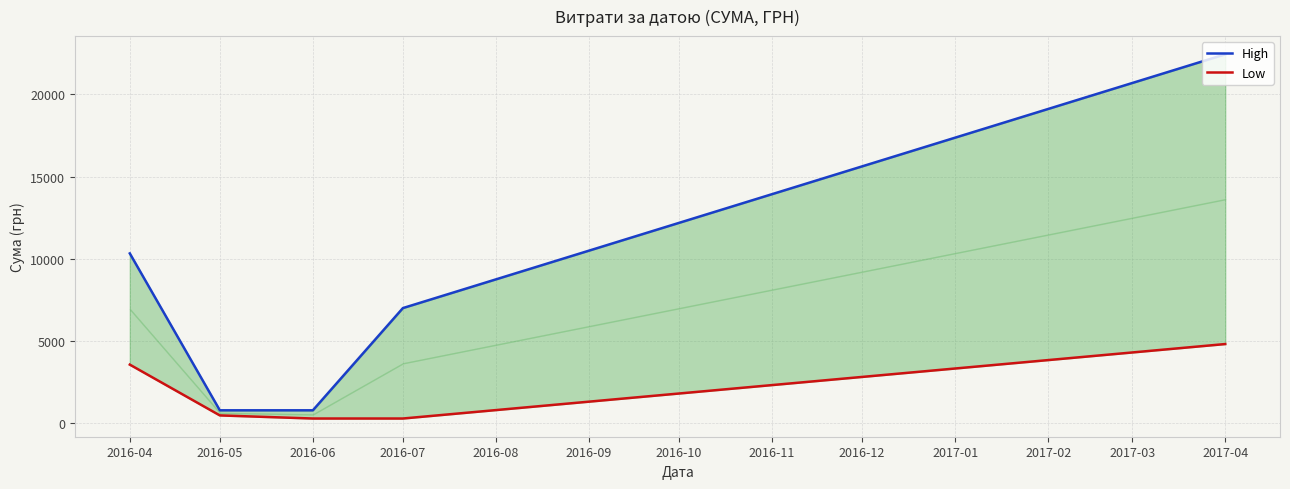

At how many categories does at least one series exceed 16053?

1